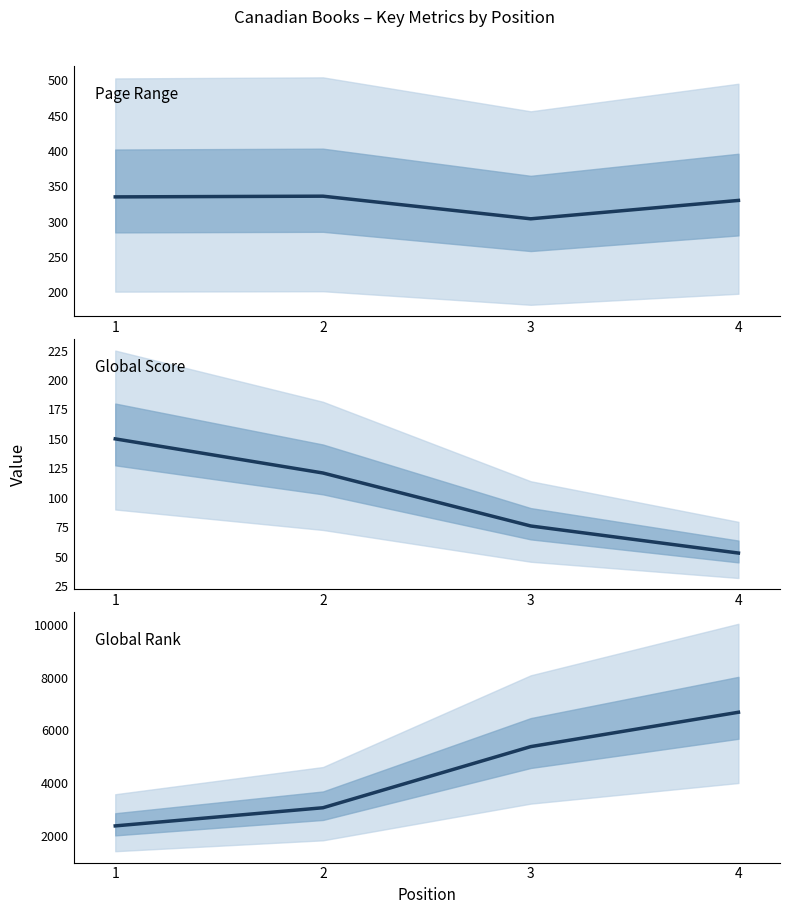

How many data points in Global Score are less than 121?

2